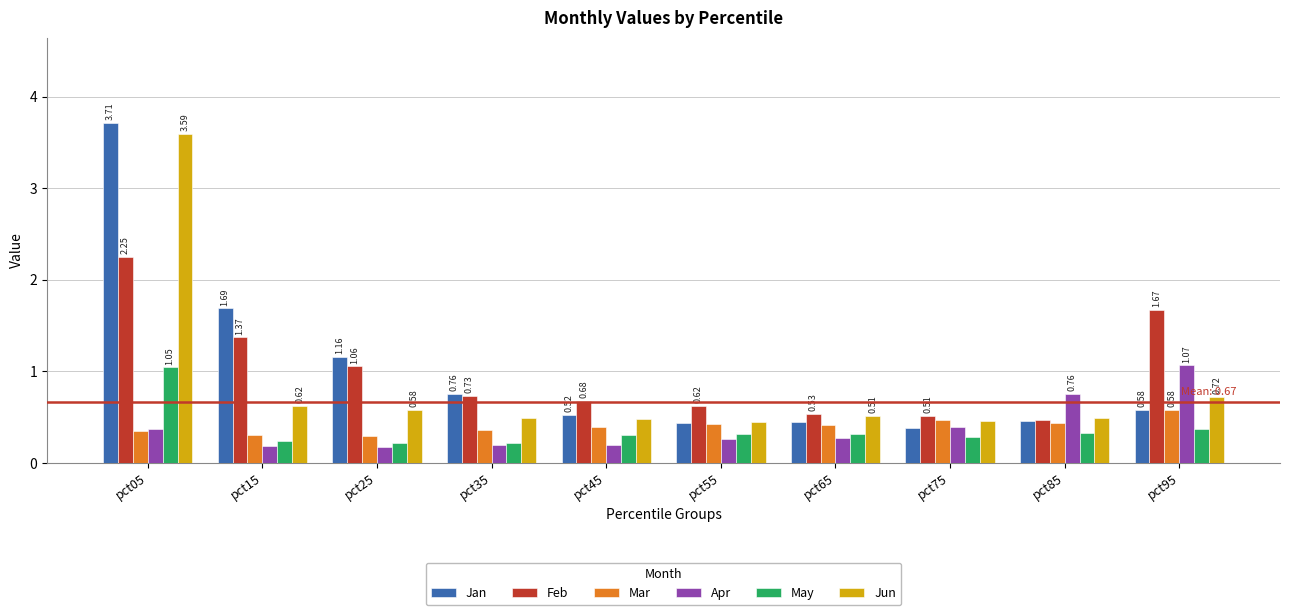

What is the difference between the maximum and second lowest values in the Jan series?

3.3